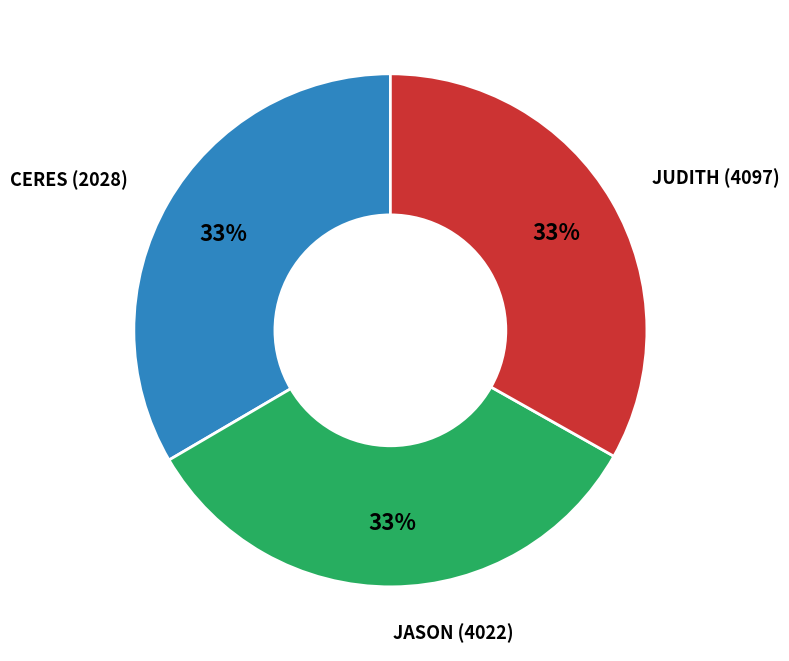

Is there a majority slice in this chart?

No